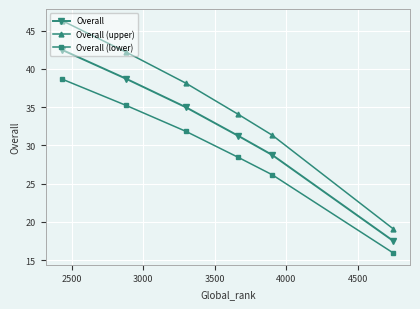

What is the difference between the second highest and second lowest values in the Overall (lower) series?

9.1